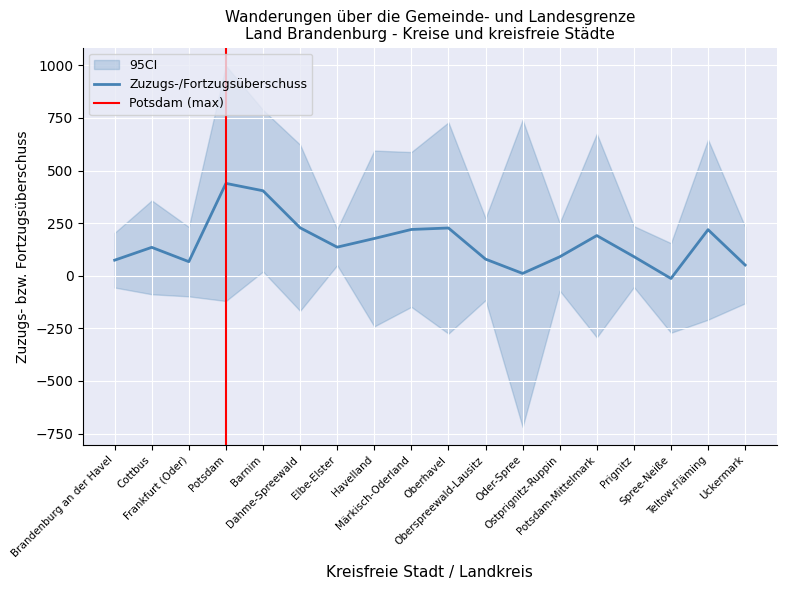

How many series are shown in this chart?

1